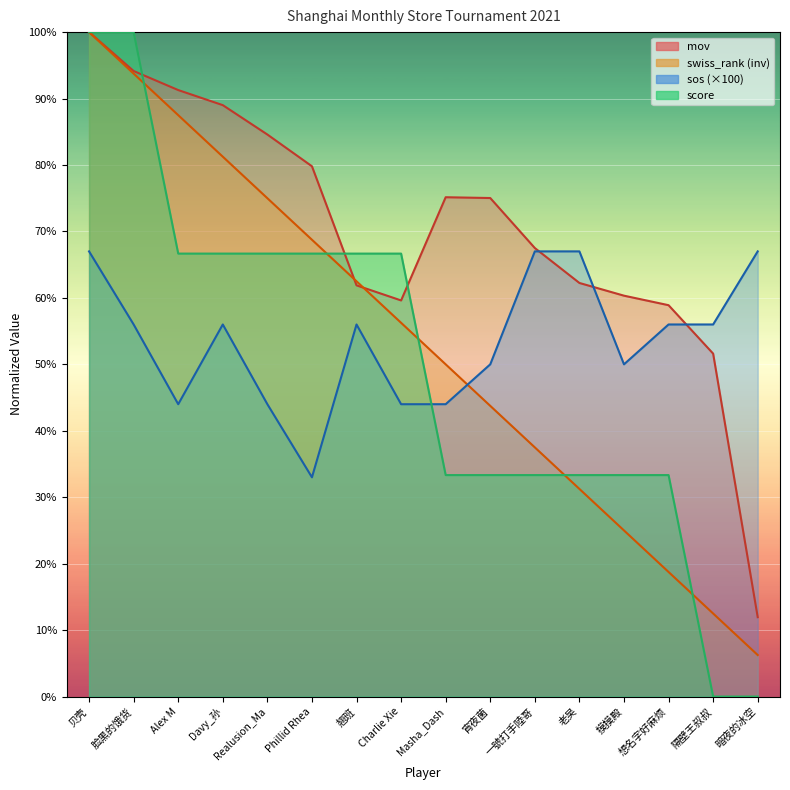

At which label is score closest to 50?

Alex M